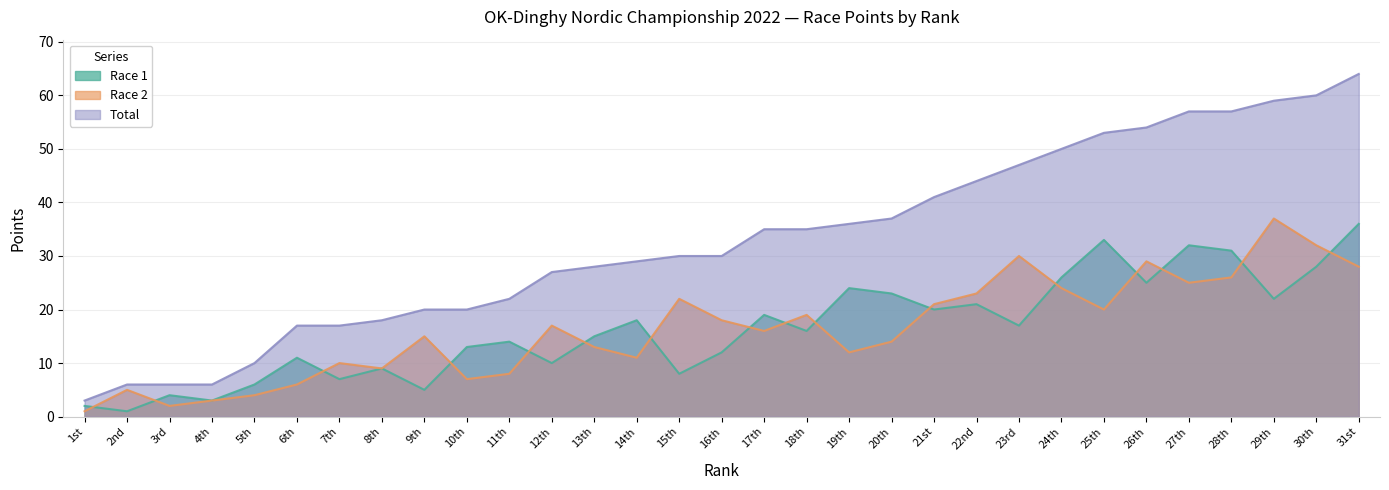

What are all the series names shown in the legend?

Race 1, Race 2, Total